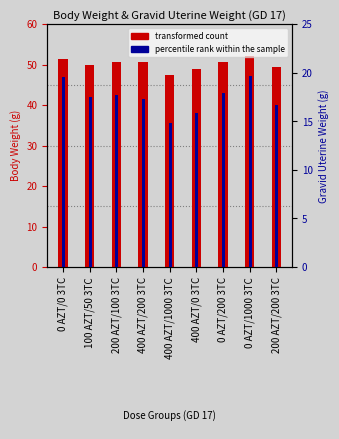

What is the label of the 6th bar from the right?

400 AZT/200 3TC